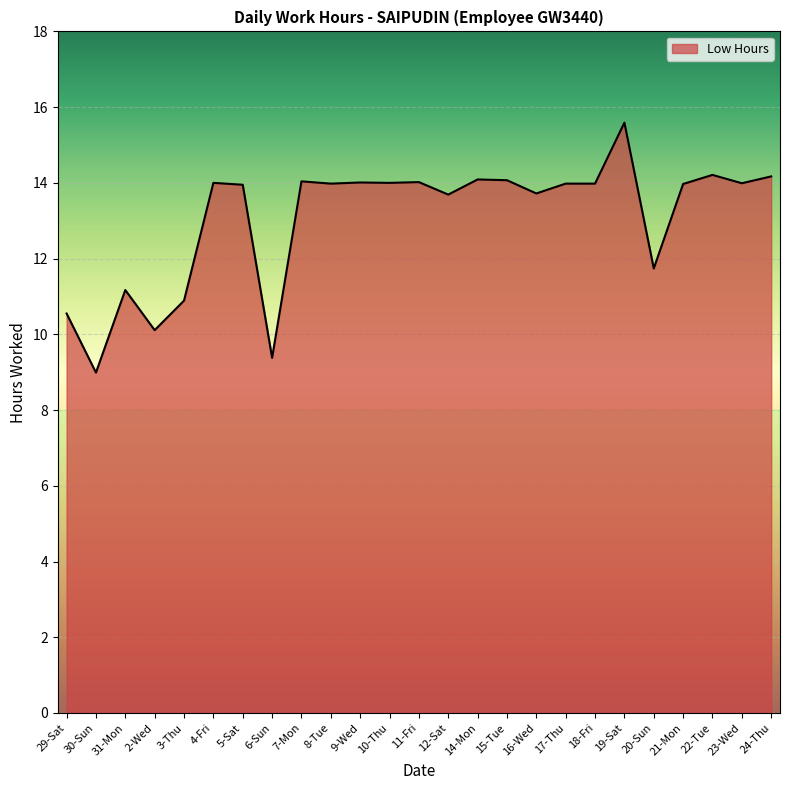

The value at 6-Sun is 2.2. True or false?

False